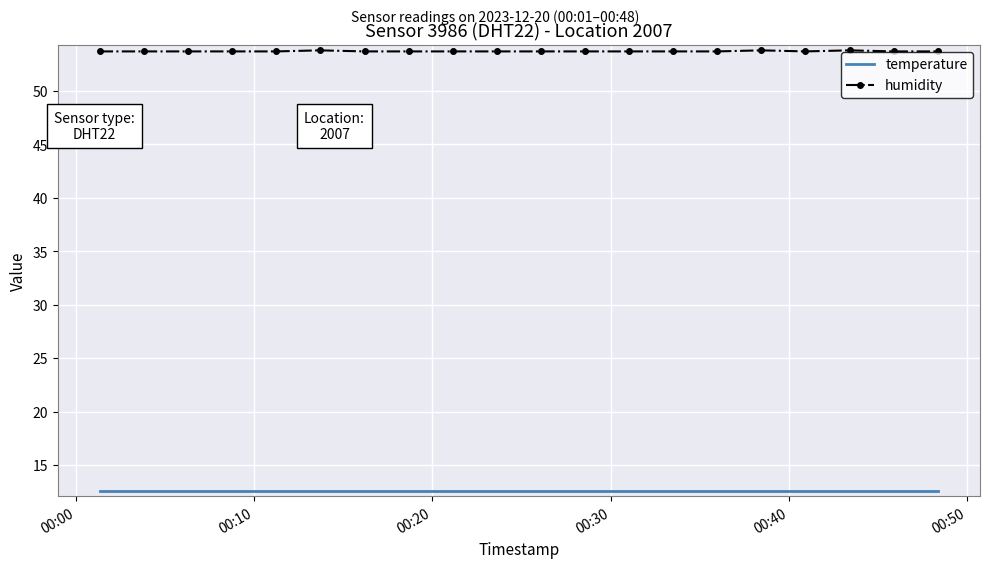

List the series in order of their overall mean, highest first.

humidity, temperature